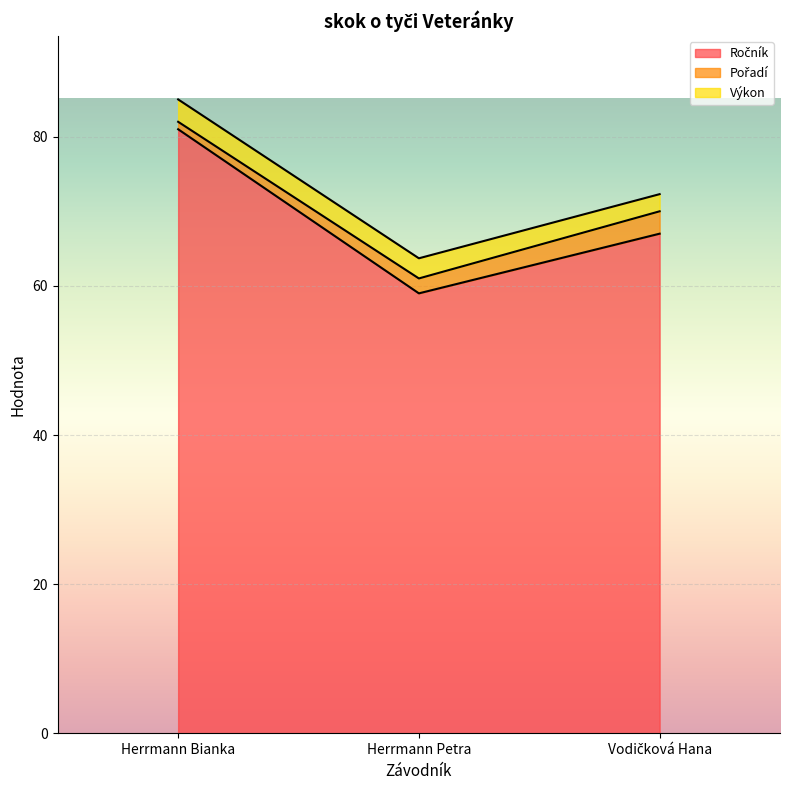

What is the minimum value shown in the chart?

1.0